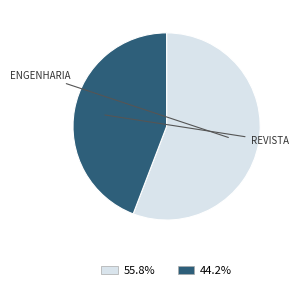

To the nearest percent, what is the average slice percentage?

50%